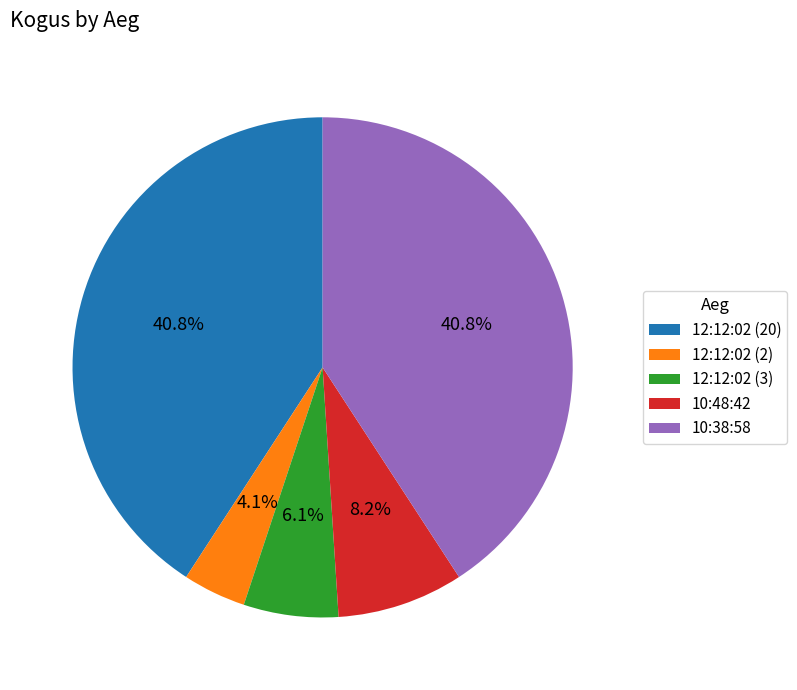

To the nearest percent, what is the combined percentage of 12:12:02 (20) and 12:12:02 (3)?

47%